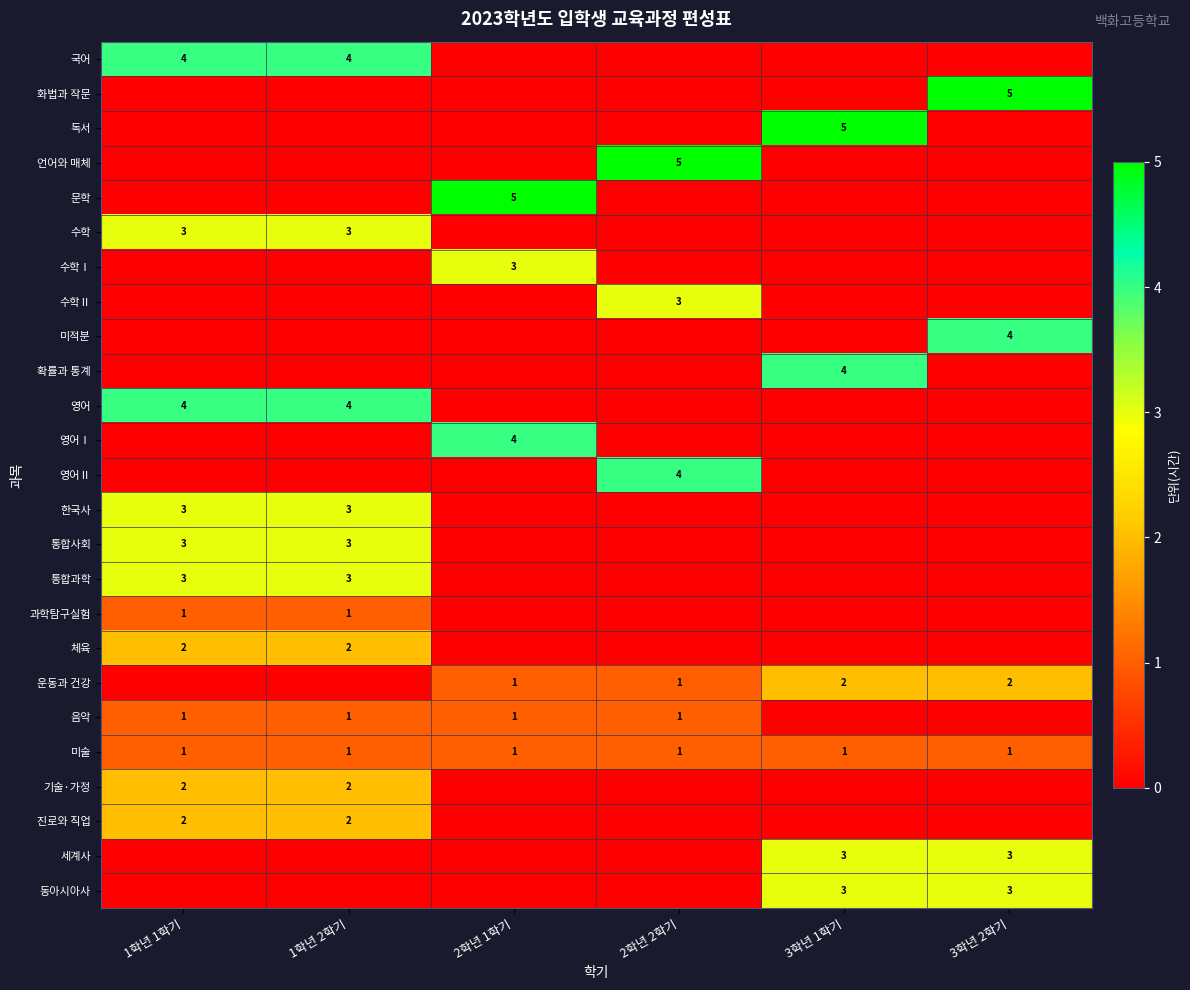

True or false: 문학 has a value of 2 at 2학년 1학기.

False